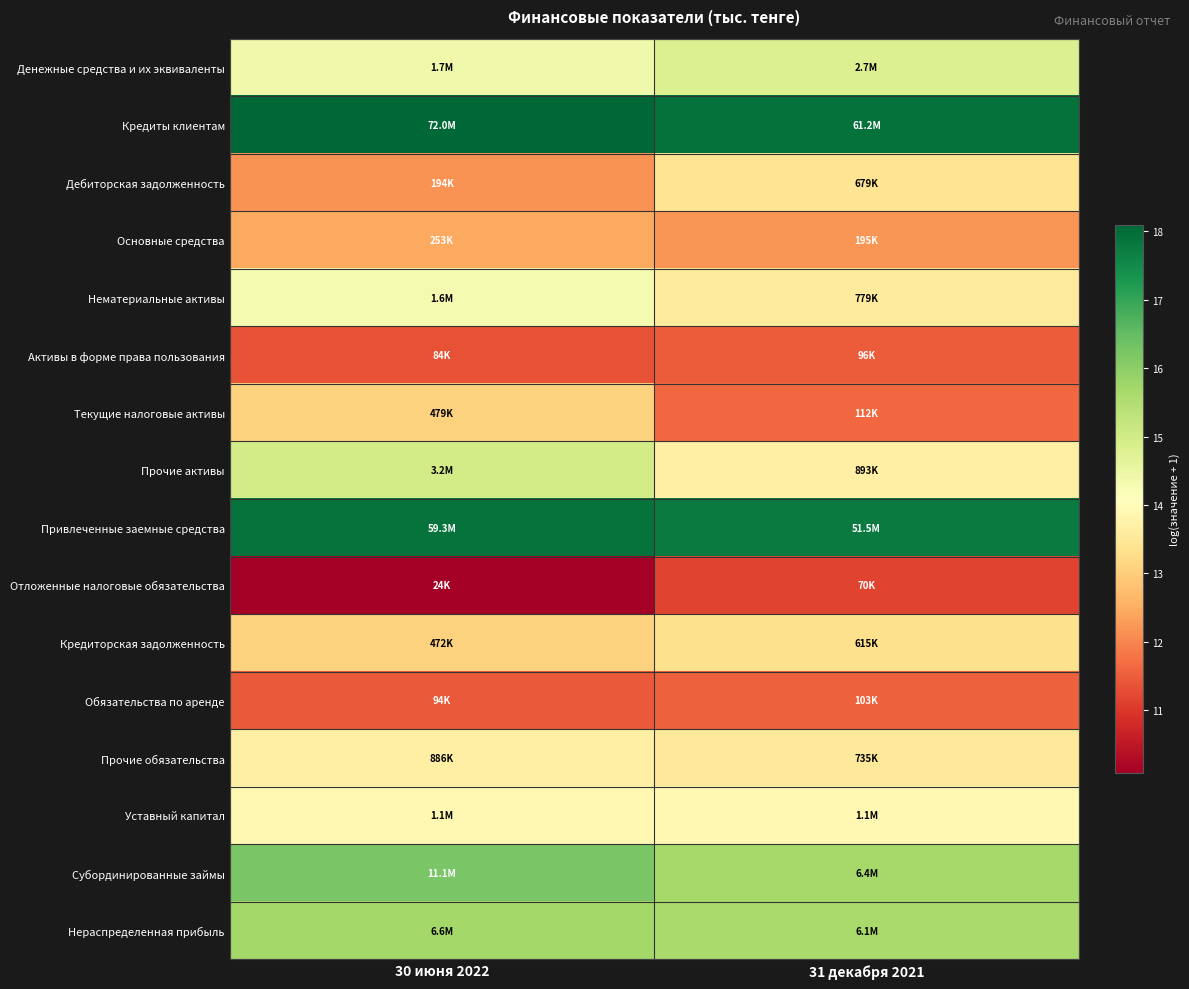

List the series in order of their peak value, highest first.

Кредиты клиентам, Привлеченные заемные средства, Субординированные займы, Нераспределенная прибыль, Прочие активы, Денежные средства и их эквиваленты, Нематериальные активы, Уставный капитал, Прочие обязательства, Дебиторская задолженность, Кредиторская задолженность, Текущие налоговые активы, Основные средства, Обязательства по аренде, Активы в форме права пользования, Отложенные налоговые обязательства